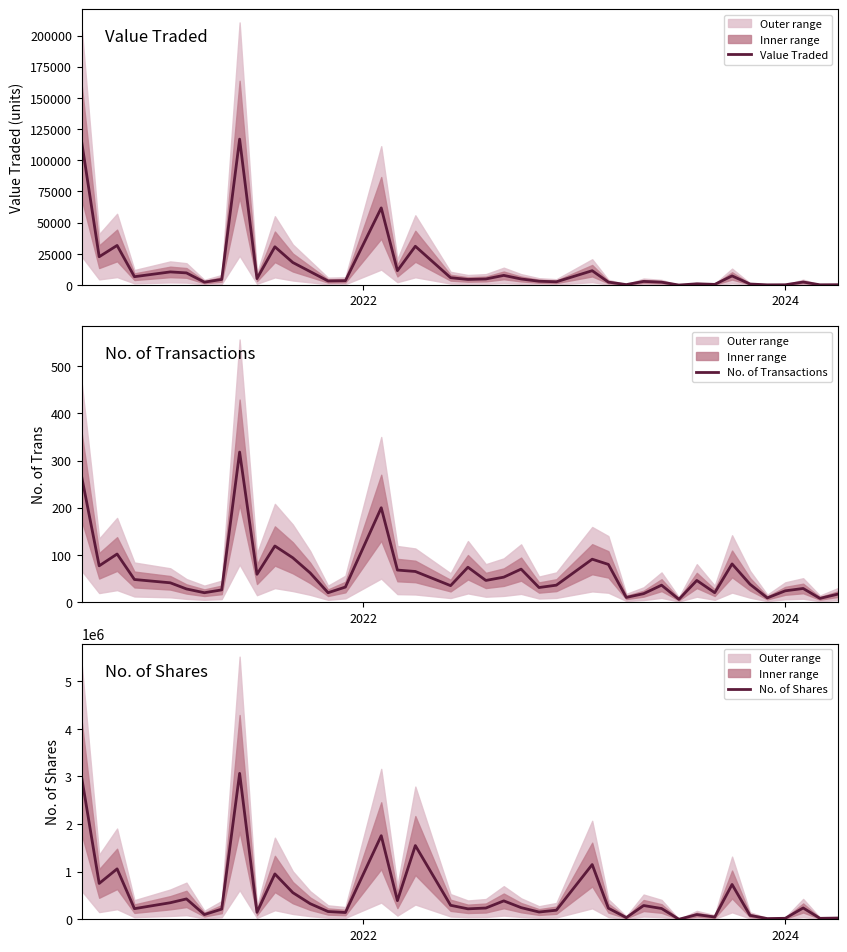

What is the highest value of the Value Traded series?

116980